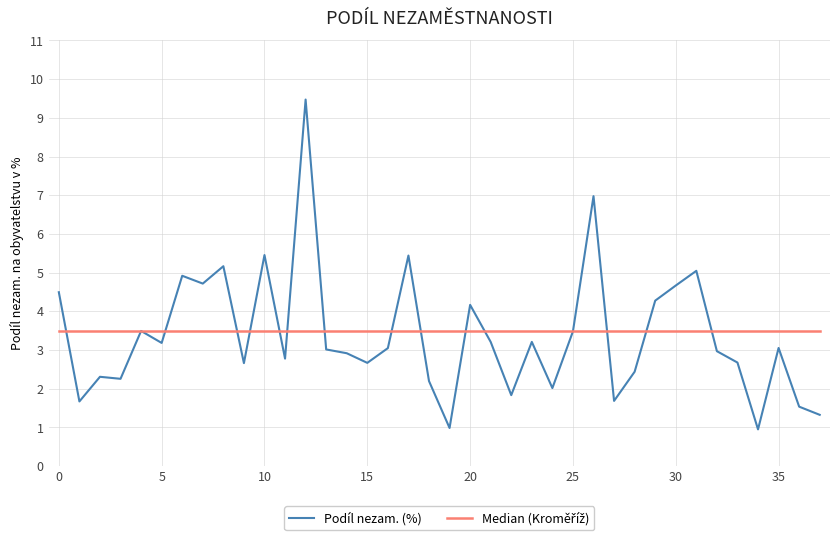

Which series has the largest range (max minus min)?

Podíl nezam. (%)